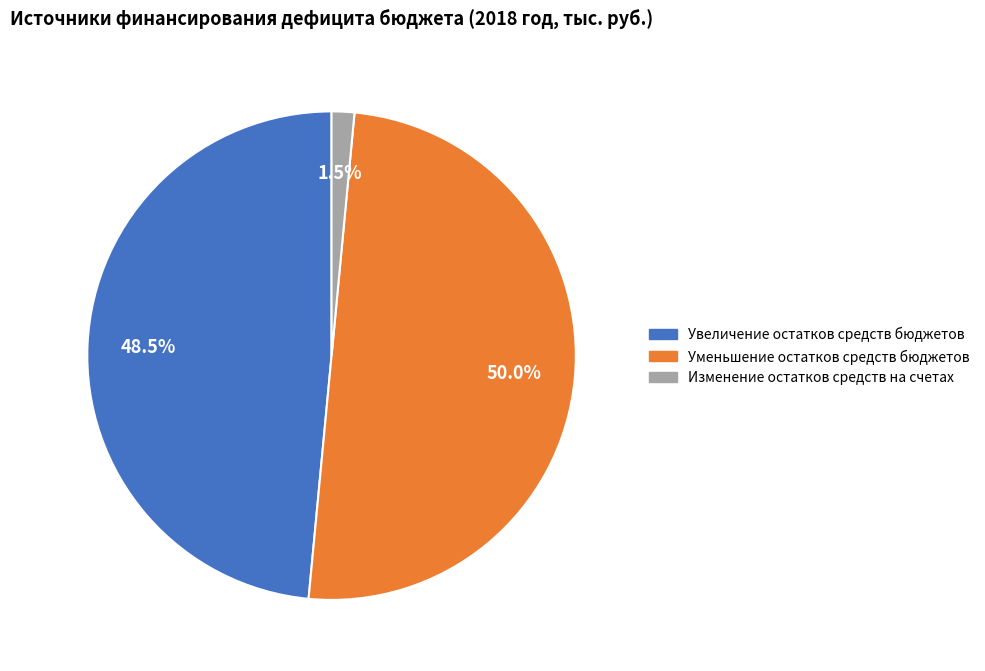

To the nearest percent, what is the combined percentage of Увеличение остатков средств бюджетов and Уменьшение остатков средств бюджетов?

98%